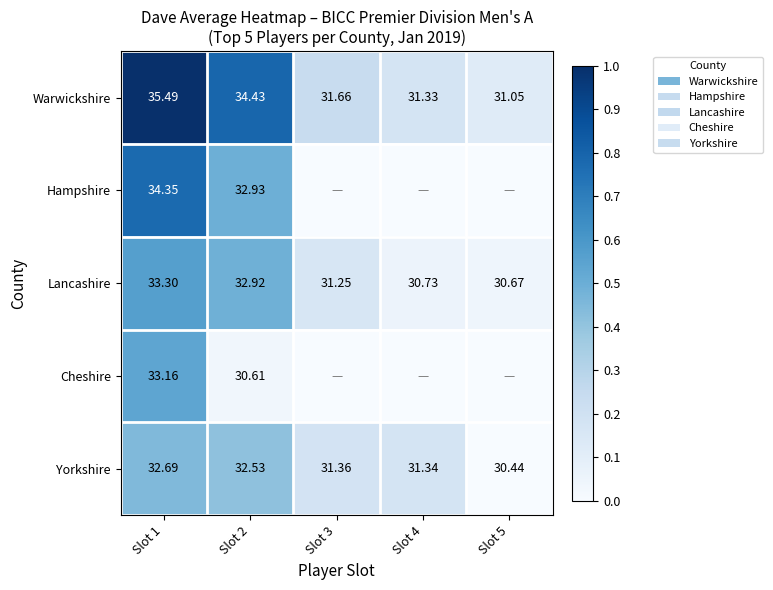

At Slot 2, list the series in order from largest to smallest.

Warwickshire, Hampshire, Lancashire, Yorkshire, Cheshire